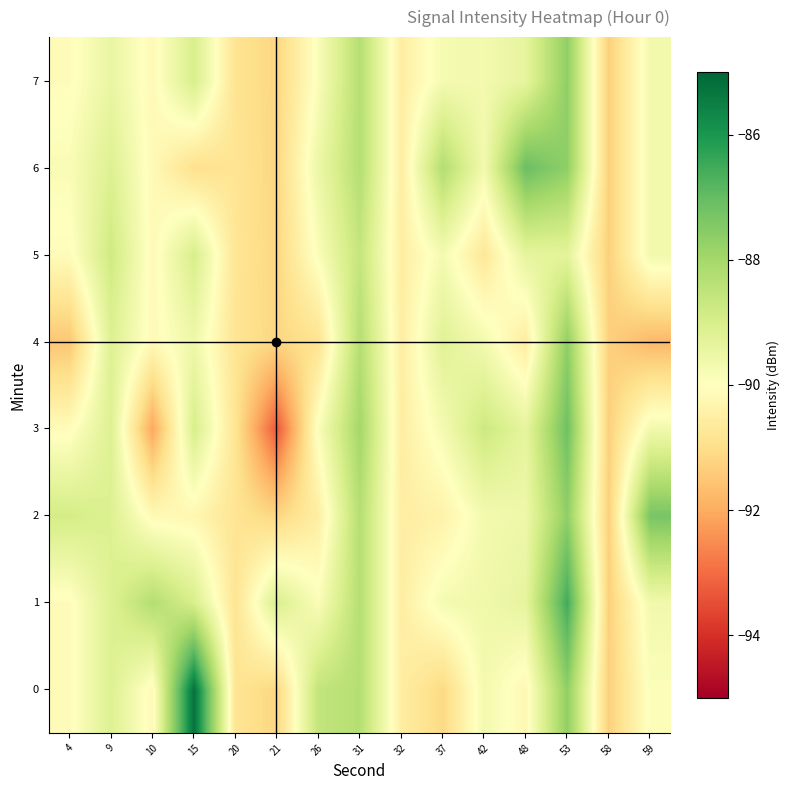

What is the difference between the highest and lowest values at 21?

4.3